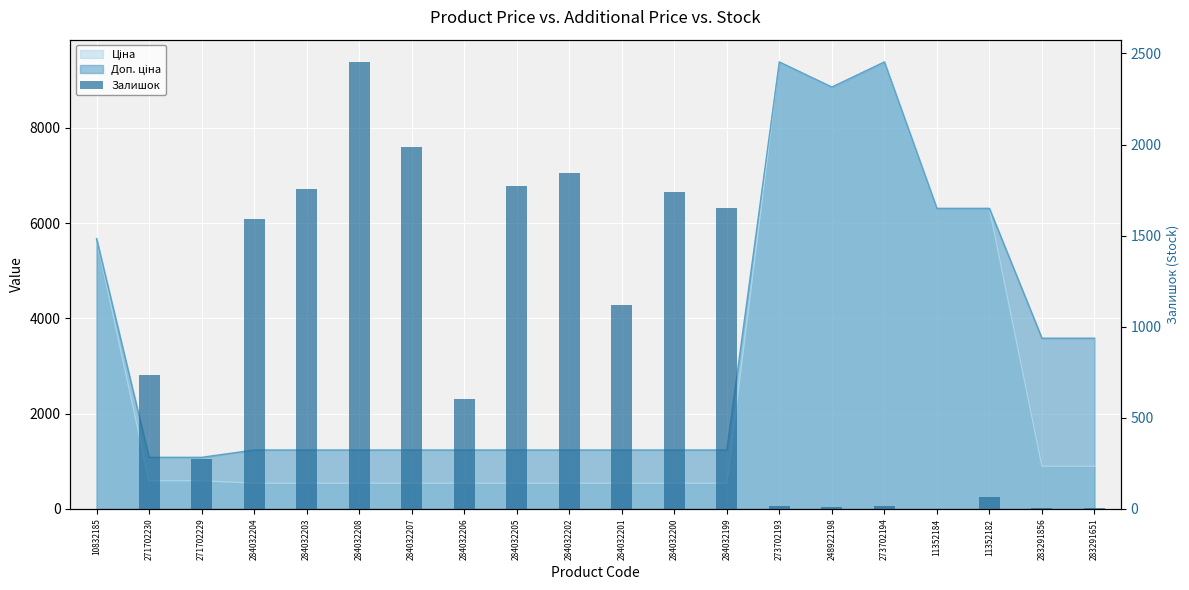

Rank the categories by value from highest to lowest.

284032208, 284032207, 284032202, 284032205, 284032203, 284032200, 284032199, 284032204, 284032201, 271702230, 284032206, 271702229, 11352182, 273702194, 273702193, 248922198, 283291856, 283291651, 10832185, 11352184